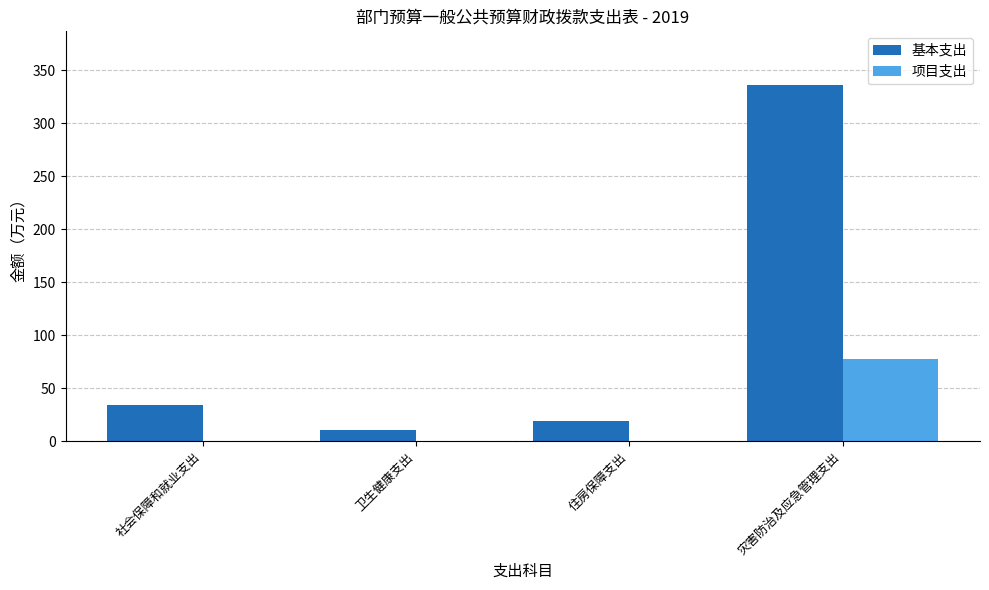

Where is 基本支出 nearest to the value 173?

社会保障和就业支出